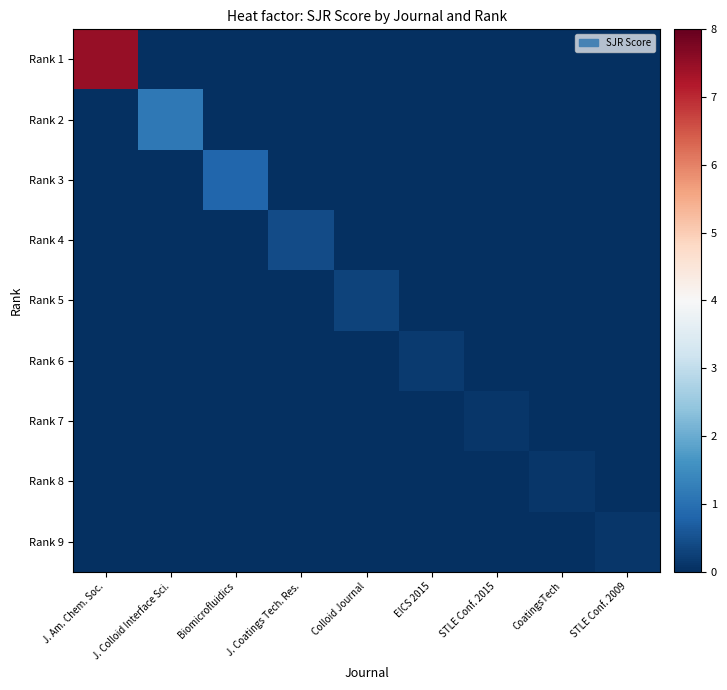

How many distinct data groups are displayed?

9